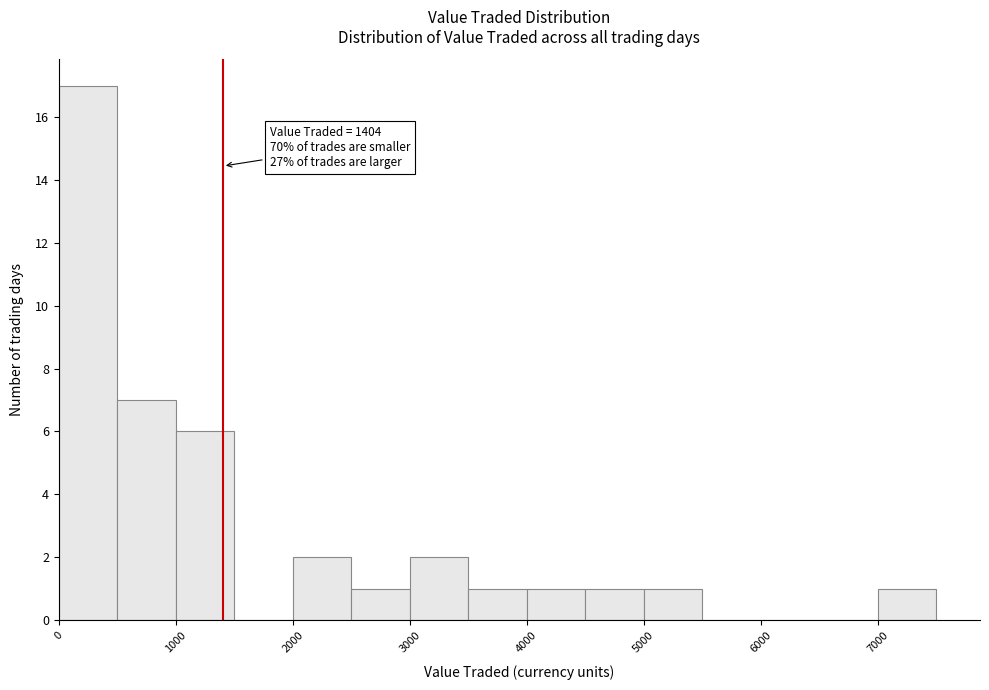

Which range on the x-axis has the tallest bar?

0 to 500